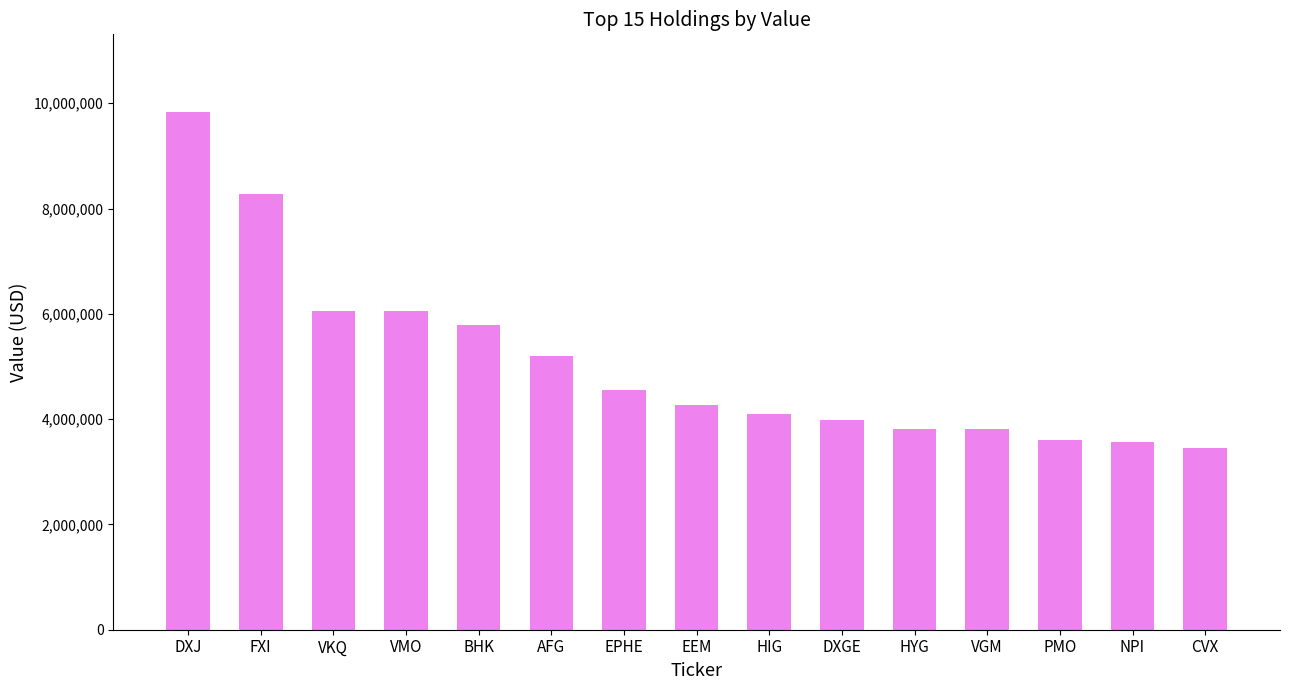

What is the difference between the maximum and minimum values?

6380000